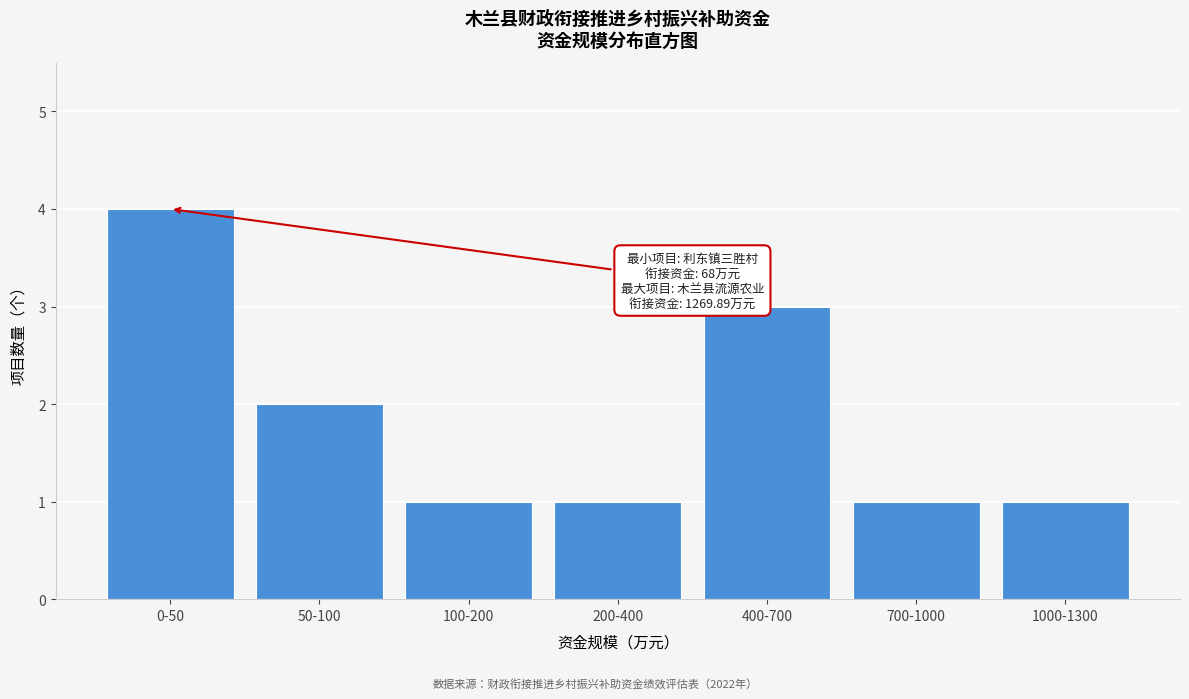

Reading left to right, extract all data points from this chart.

0-50=4	50-100=2	100-200=1	200-400=1	400-700=3	700-1000=1	1000-1300=1